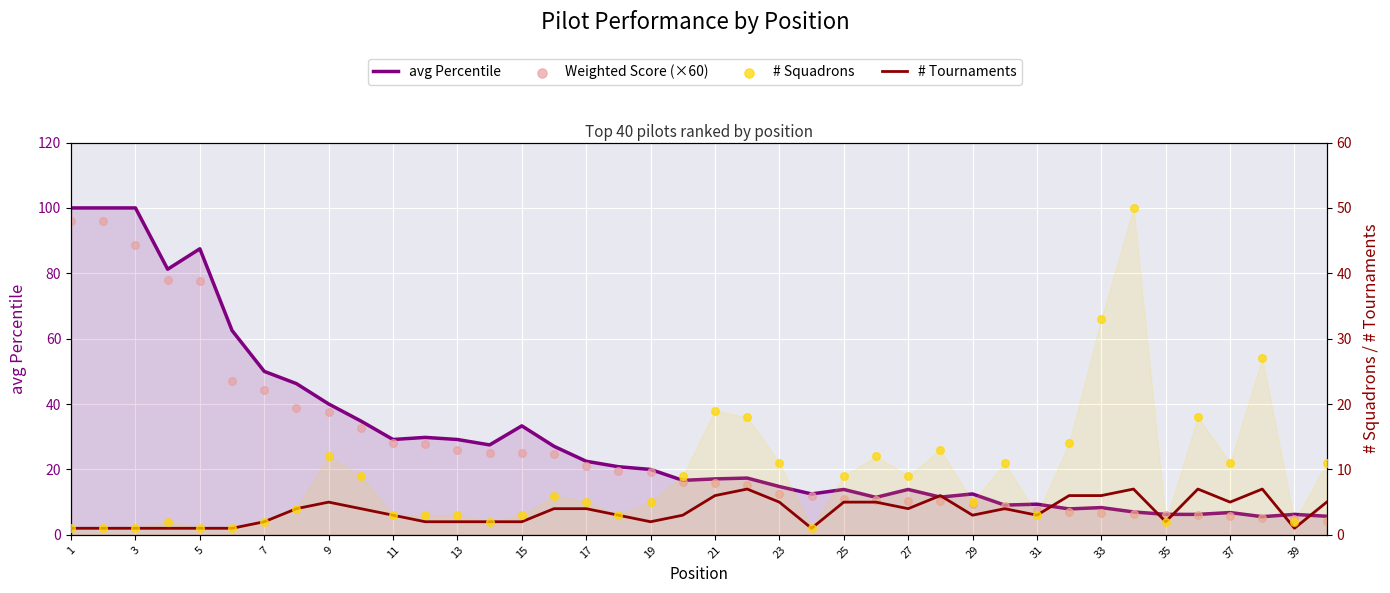

At which category is the sum across all series the highest?

1